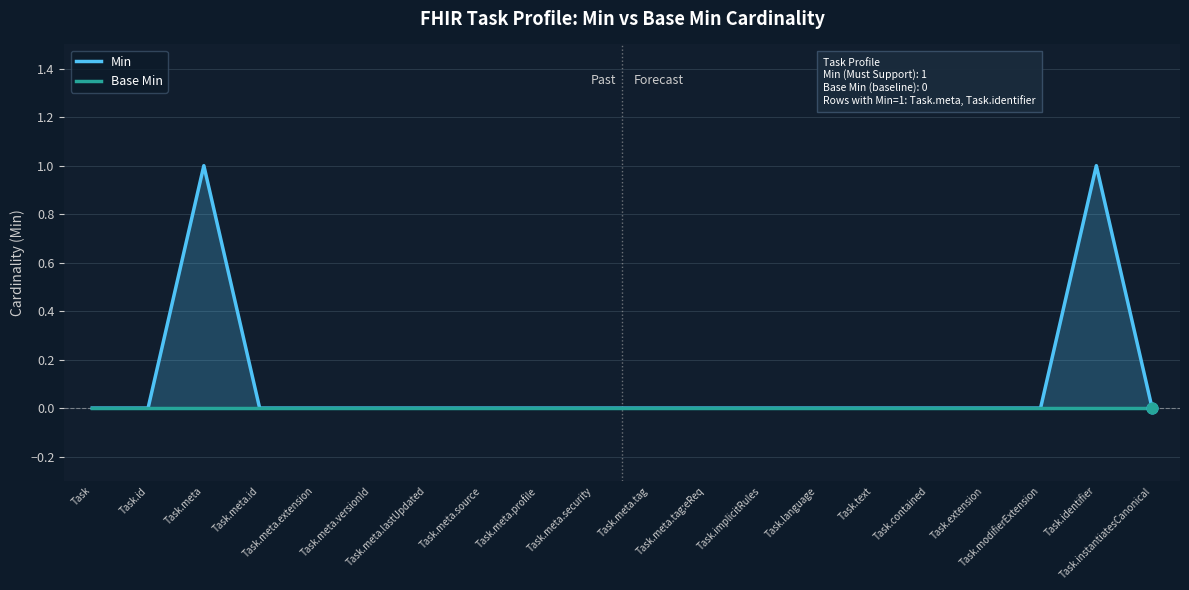

Which series has the largest total across all categories?

Min